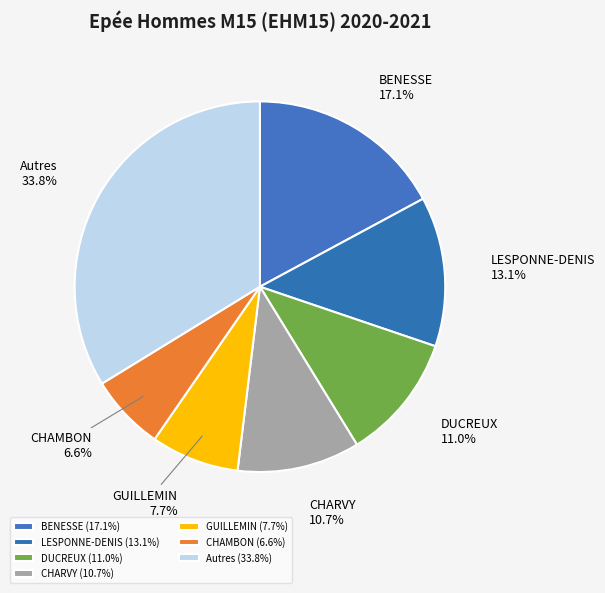

What portion of the pie excludes GUILLEMIN?

92.3%